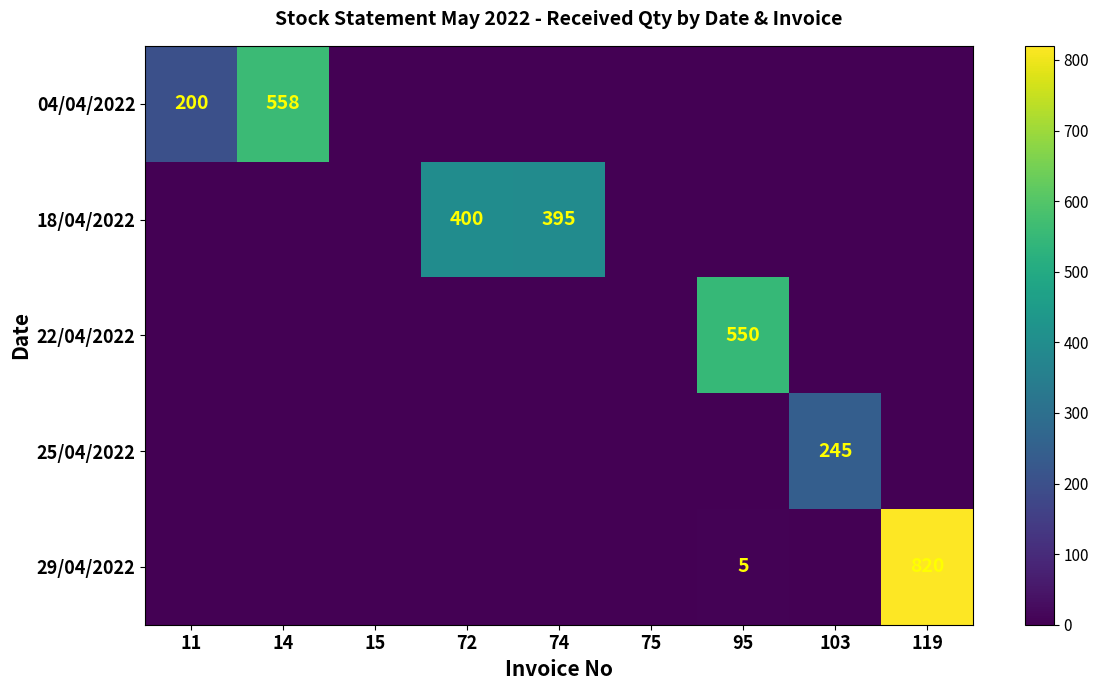

Between 15 and 74, which series saw the biggest shift?

18/04/2022